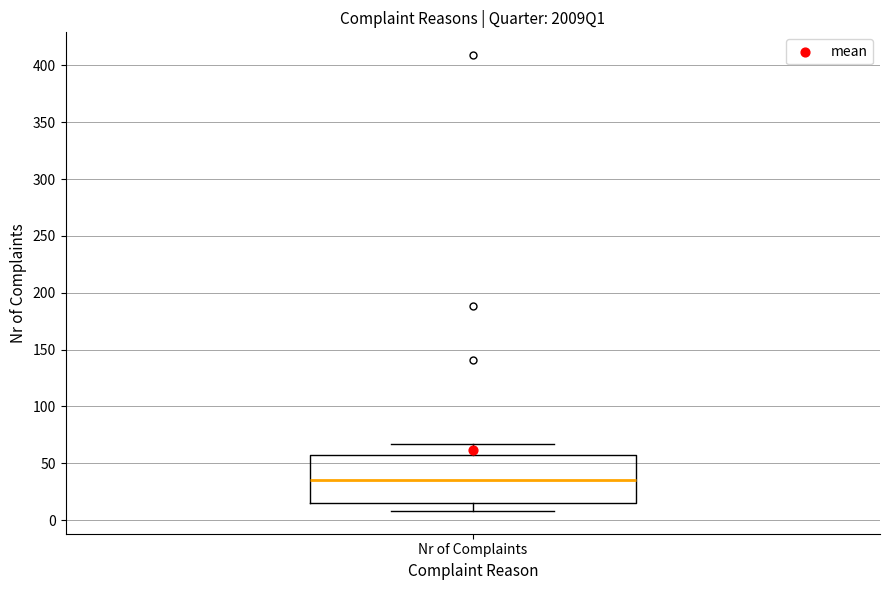

Read this box plot against the y-axis: the position of the median line, the range covered by the box, and the ends of both whiskers. The values are not printed on the chart, so give them approximately, as read against the axis.

median 35, box 15 to 55, whiskers 10 to 65